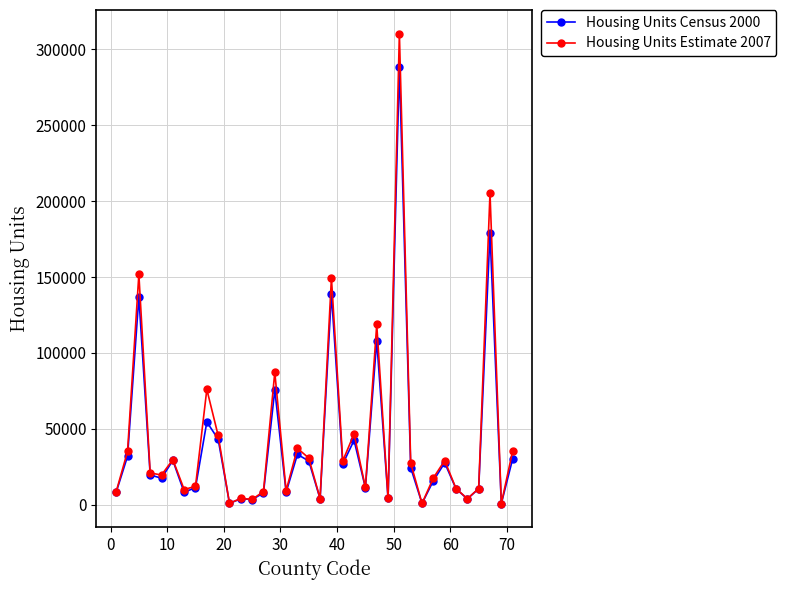

Which series has the largest range (max minus min)?

Housing Units Estimate 2007